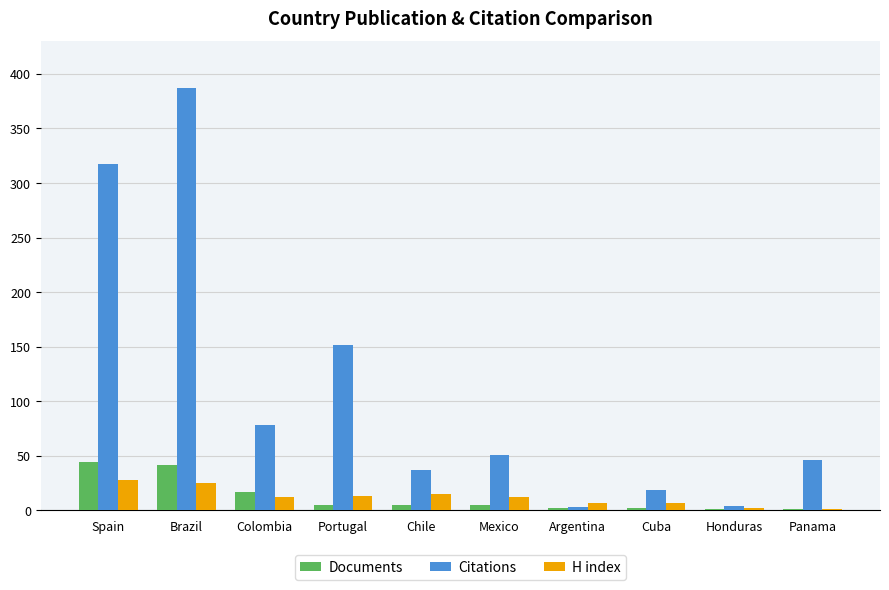

At which label is Citations closest to 195?

Portugal